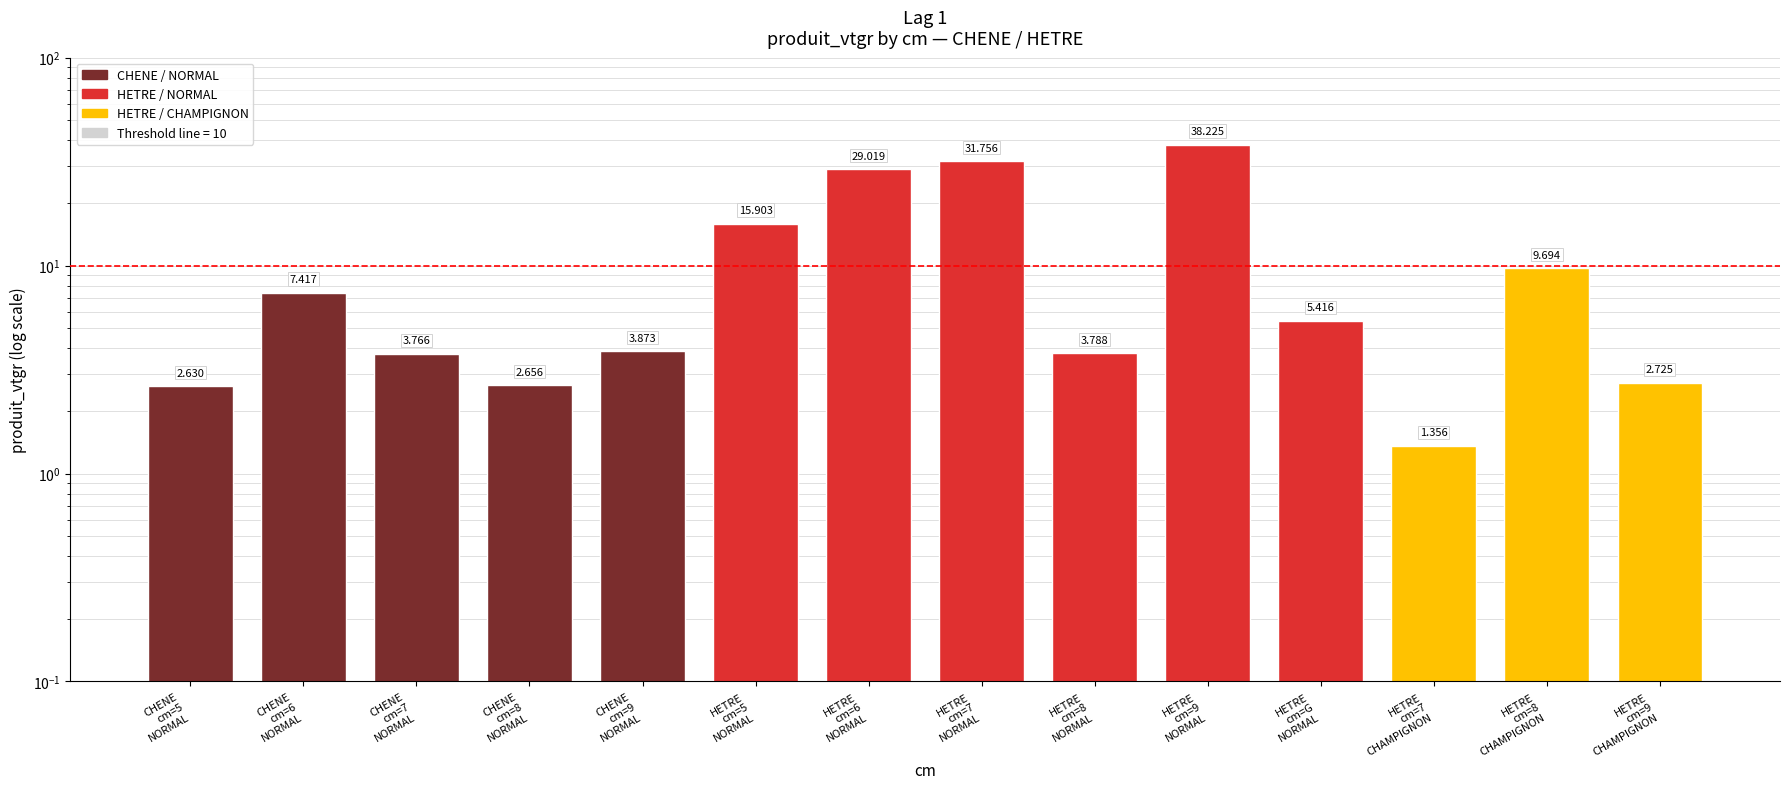

What value does the data have at CHENE cm=5 NORMAL?

2.6